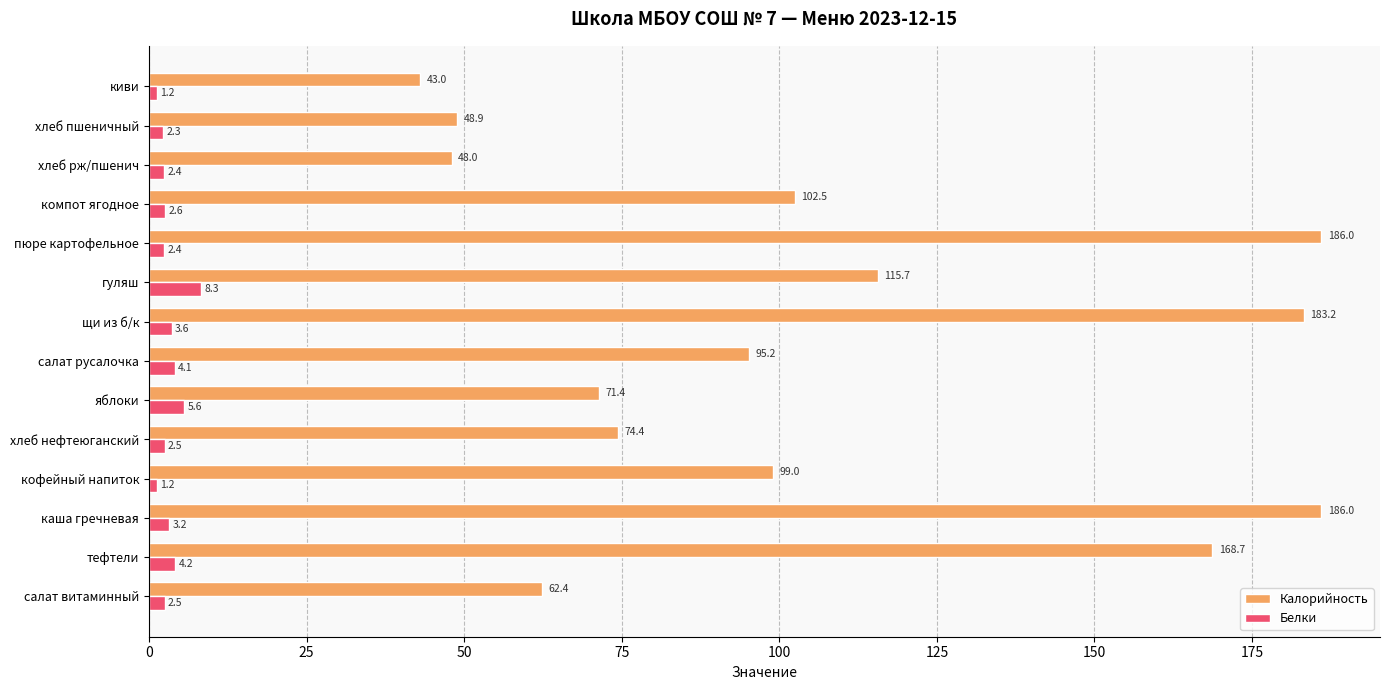

What are all the series names shown in the legend?

Калорийность, Белки